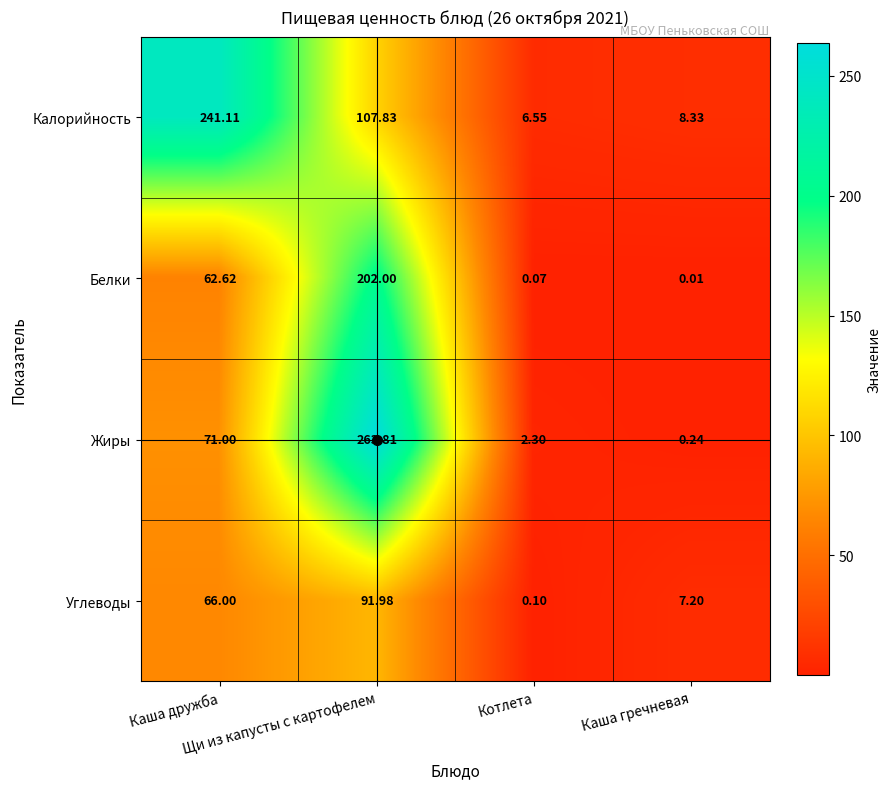

Rank the series by their maximum value, from lowest to highest.

Углеводы, Белки, Калорийность, Жиры